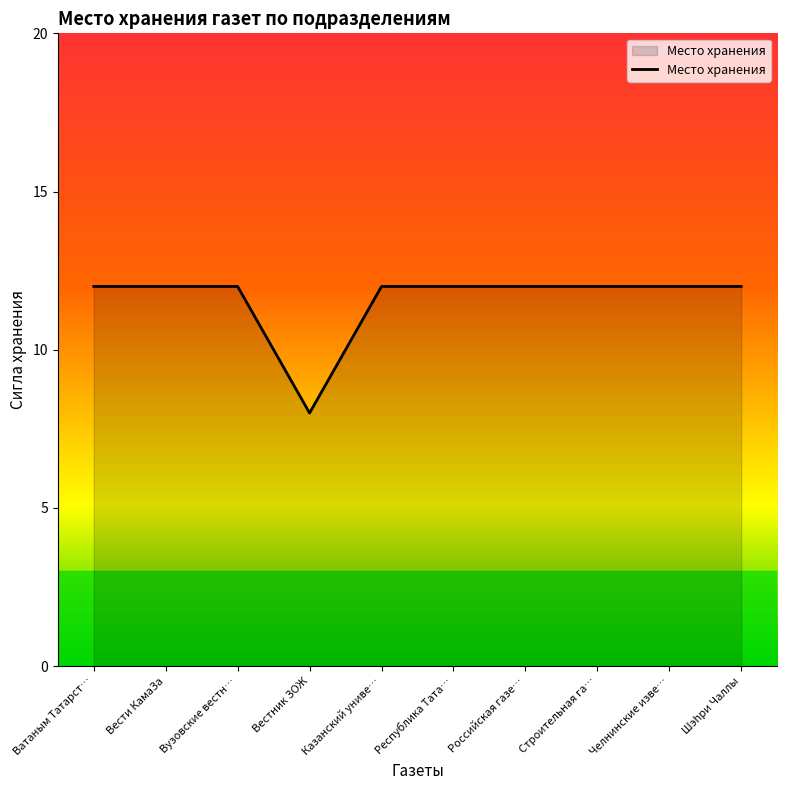

How many lines are shown in the chart?

1